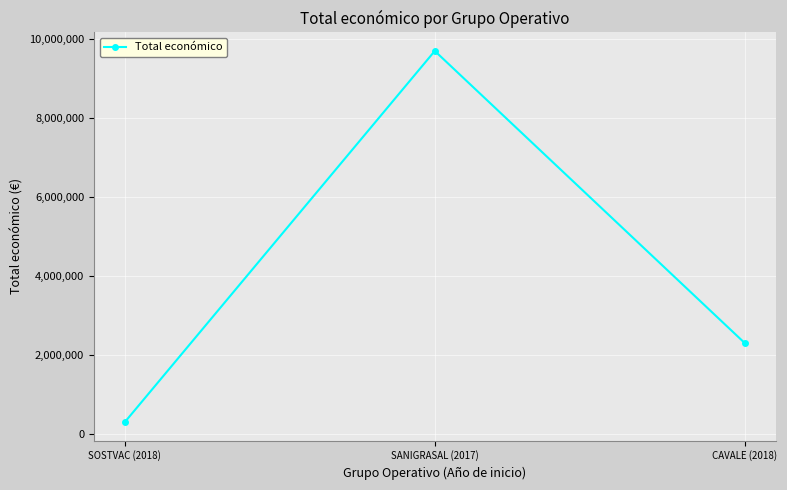

Rank the categories by value from highest to lowest.

SANIGRASAL (2017), CAVALE (2018), SOSTVAC (2018)